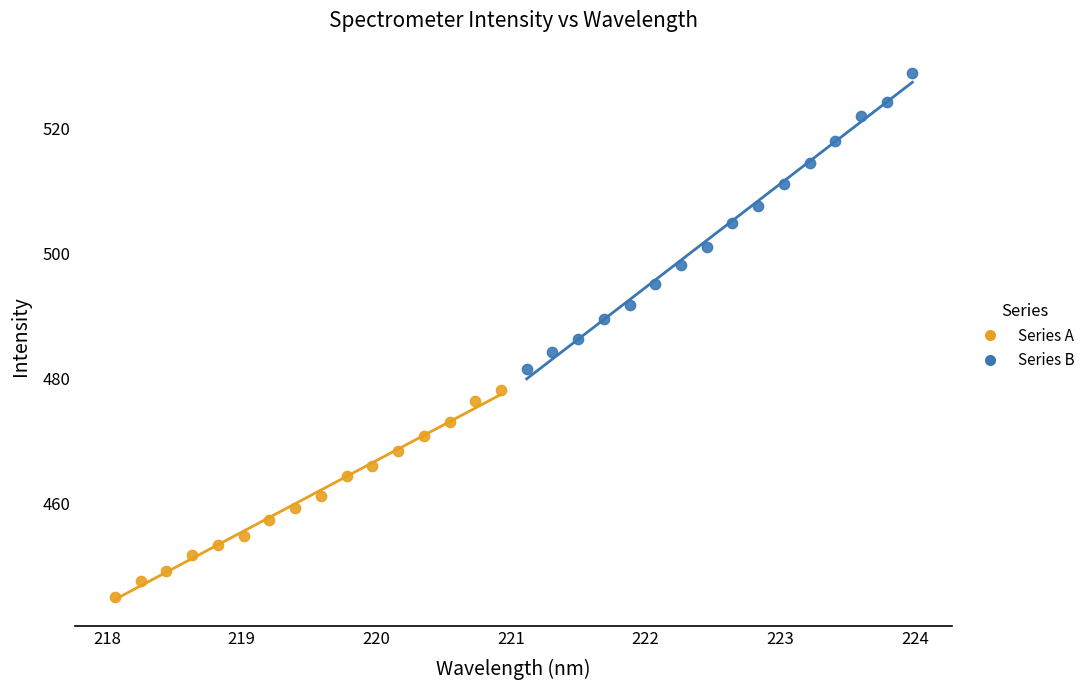

Which series has the largest Y range (max minus min)?

Series B